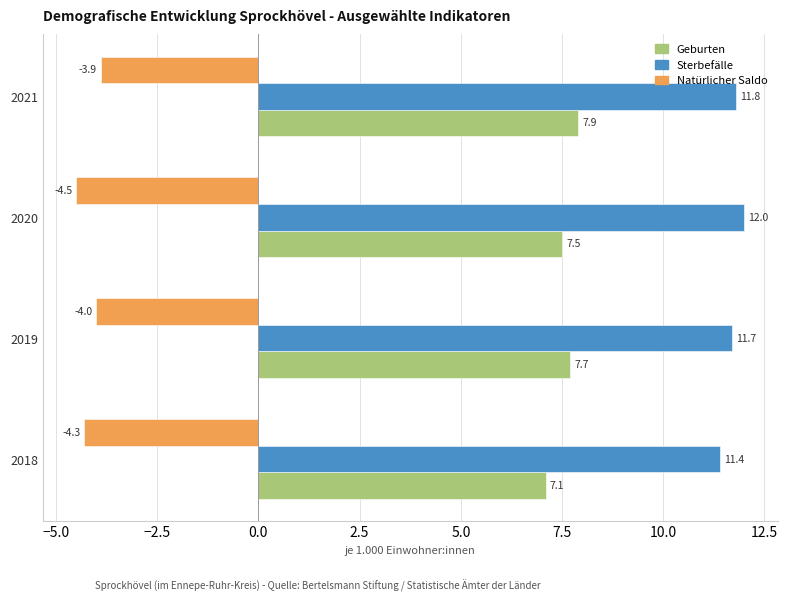

Count the Geburten values in the range 7 to 8.

4